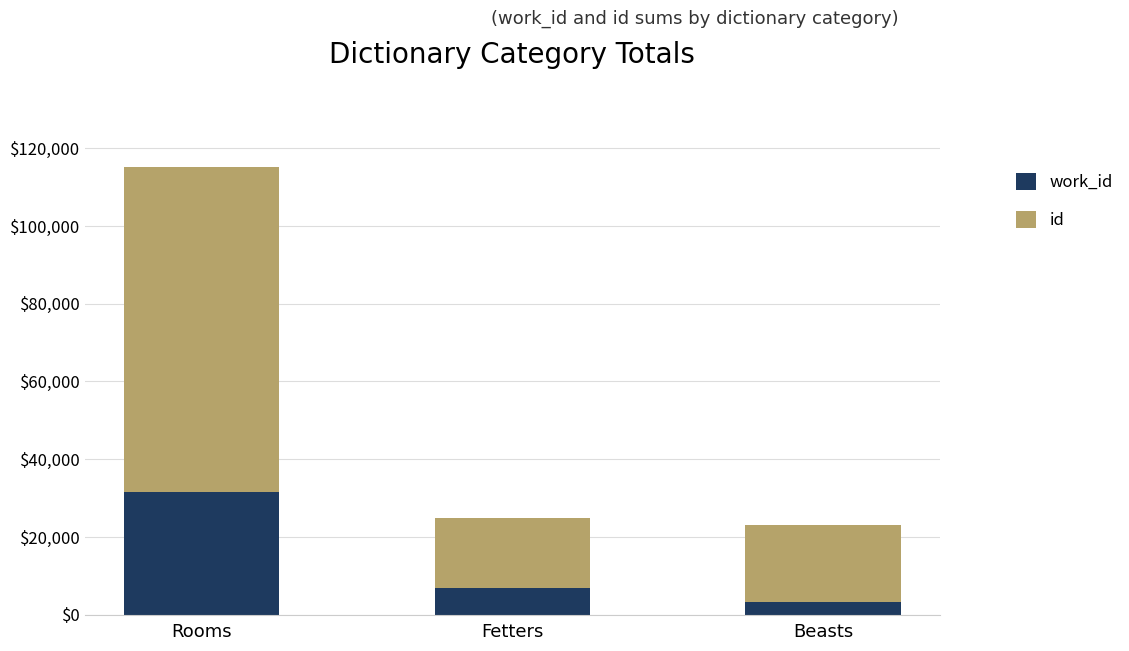

How many bars are there in total?

3